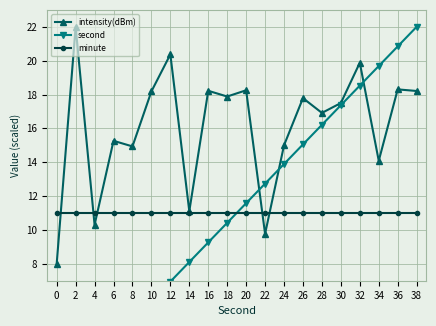

What is the total value across all series at 14?

30.2